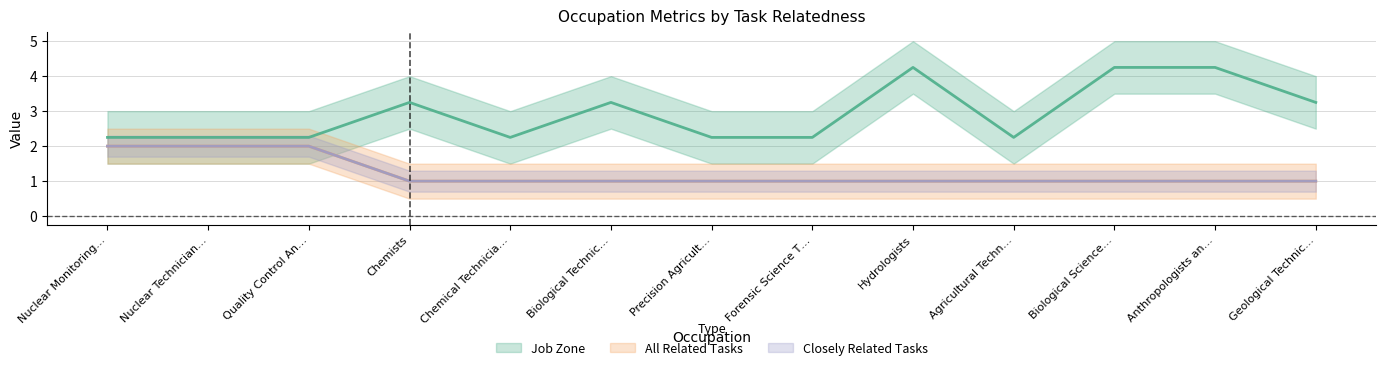

What is the difference between the Closely Related Tasks values at Precision Agricult… and Nuclear Technician…?

1.0